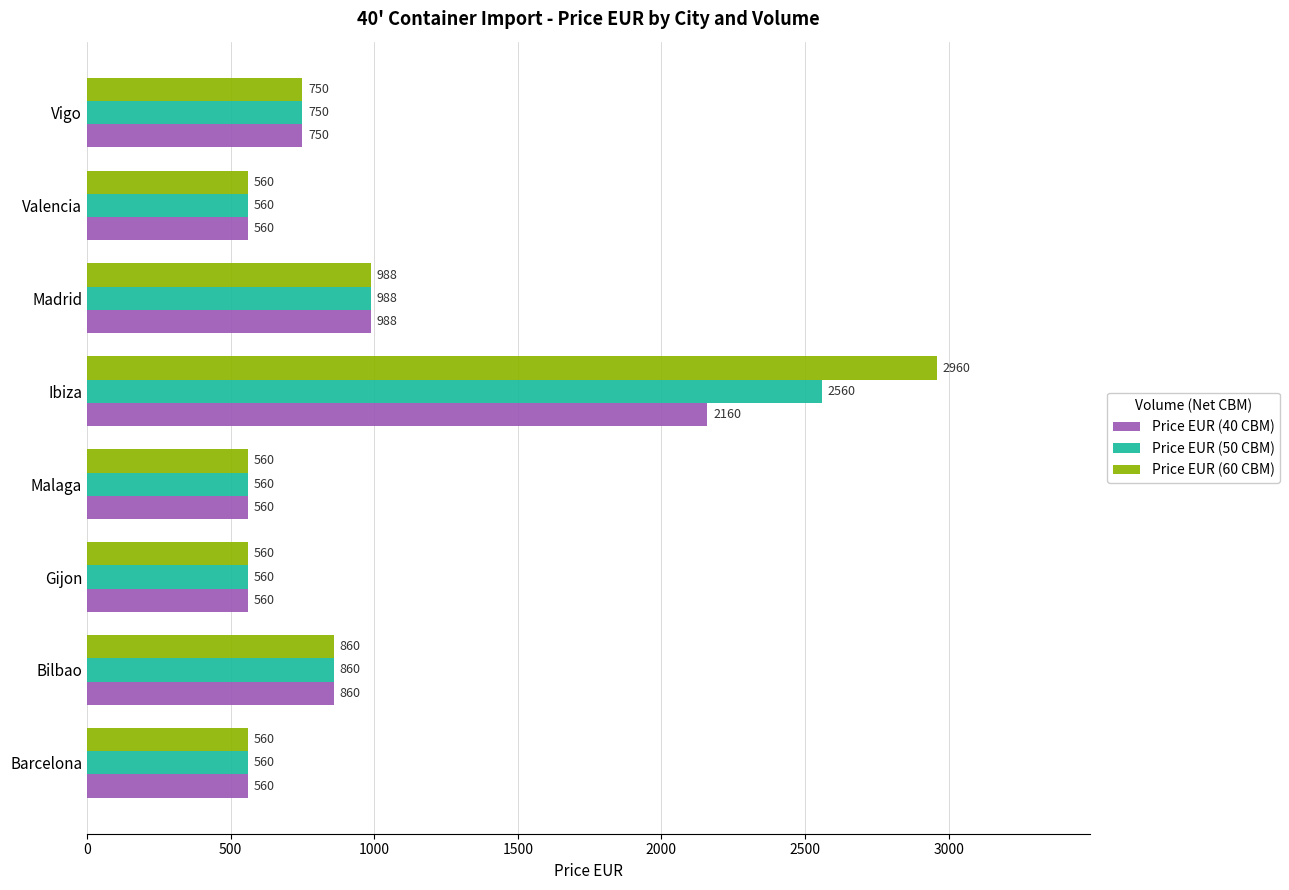

How many data points in Price EUR (50 CBM) are less than 750?

4